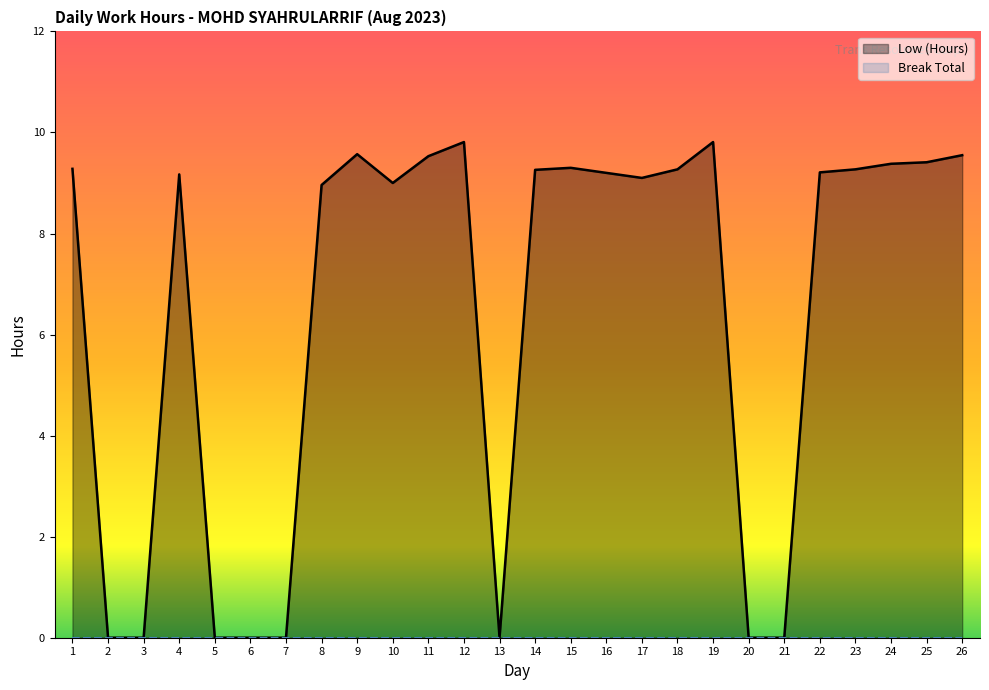

How many interior local peaks (higher than both neighbors) does the data have?

5